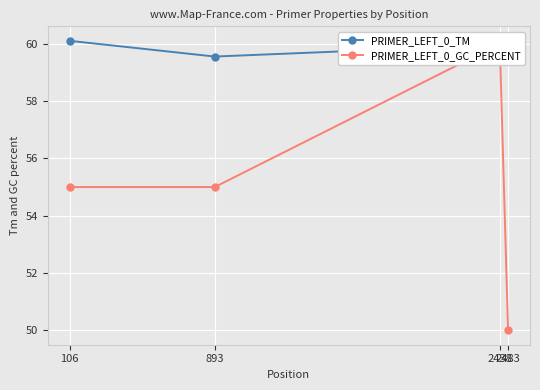

How many values in the PRIMER_LEFT_0_GC_PERCENT series are below 55?

1